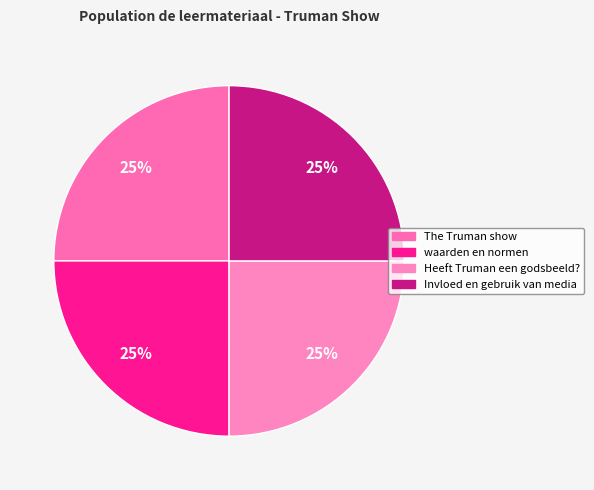

To the nearest percent, what is the average slice percentage?

25%